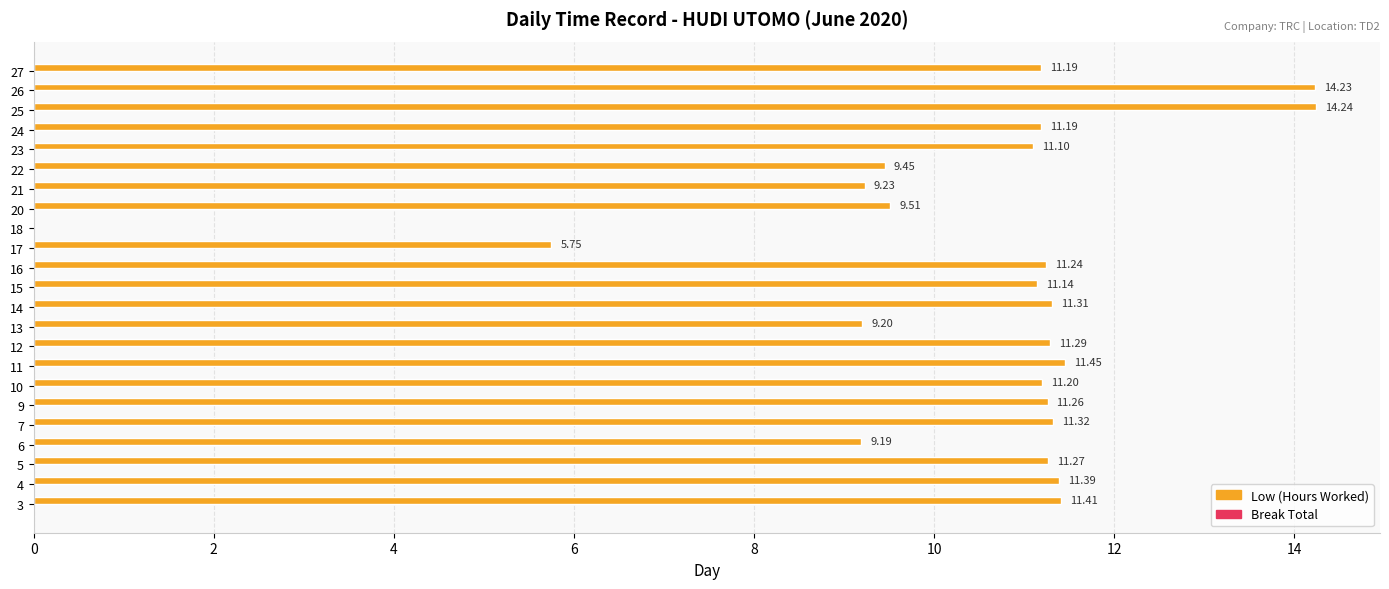

What is the ratio of the value at 24 to the value at 22?

1.2